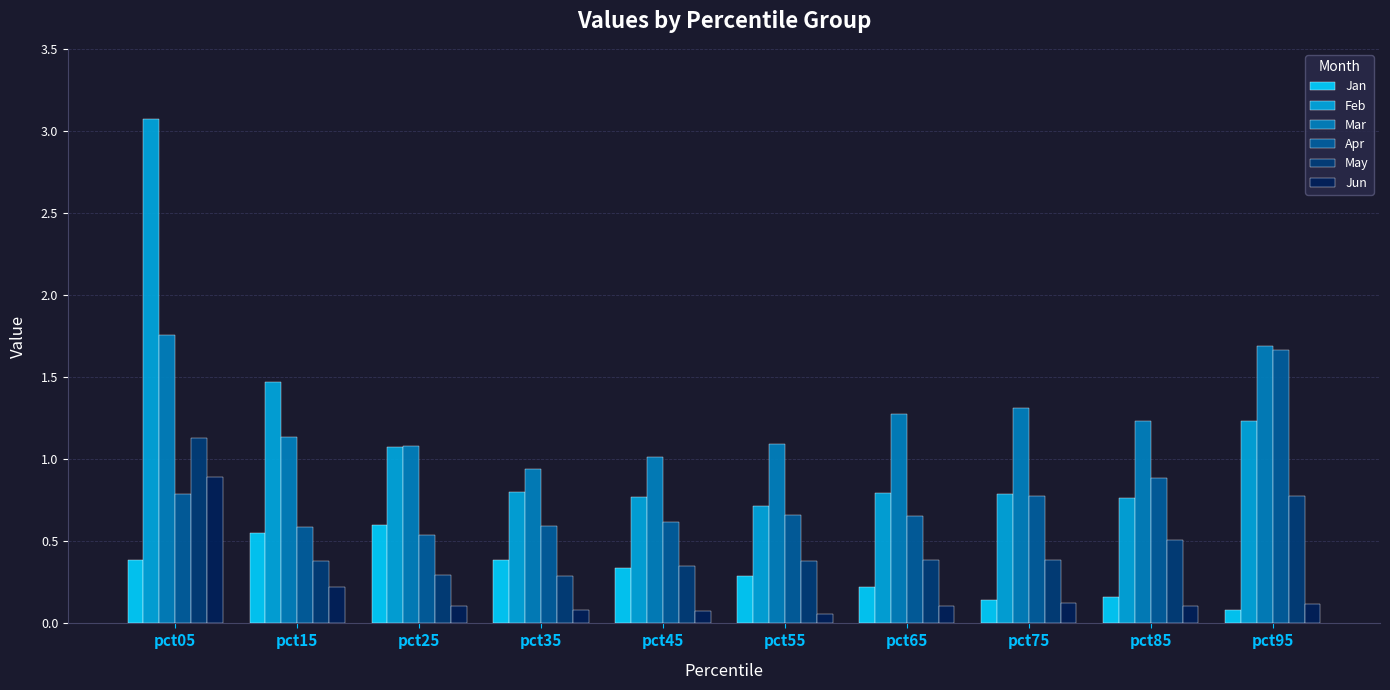

What is the total value across all series at pct05?

8.0